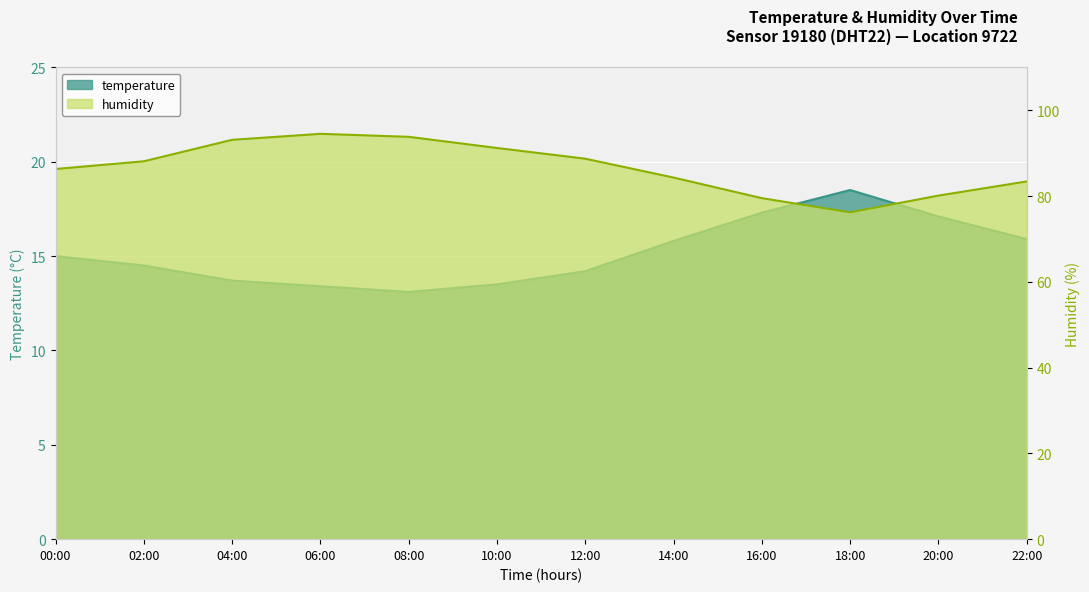

Which category has the highest value in the temperature series?

18:00